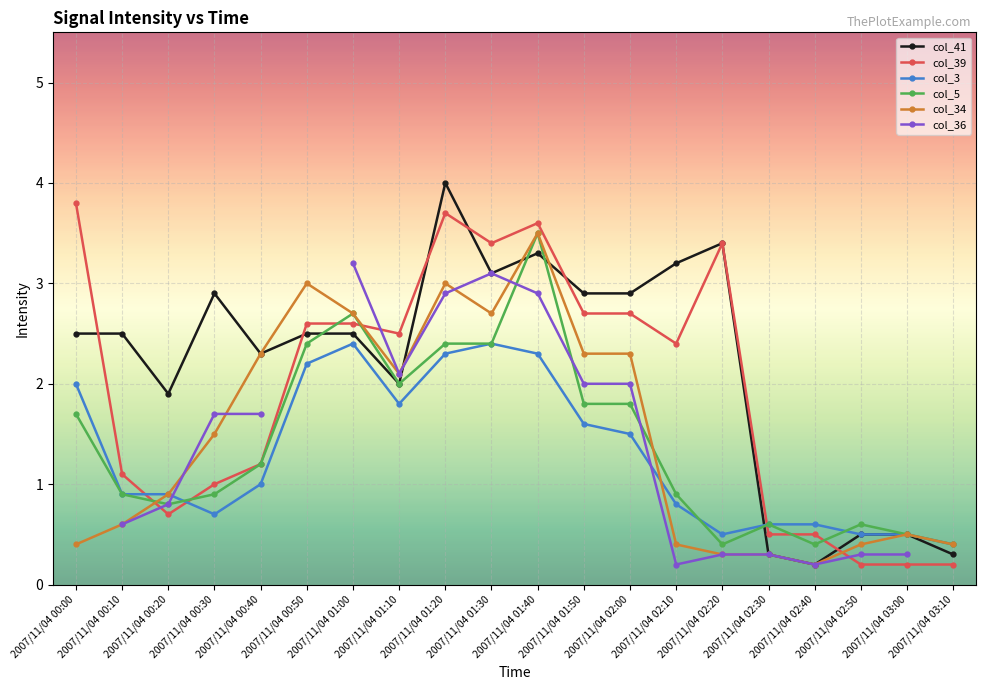

True or false: col_41 has more than 0 interior local peaks.

True